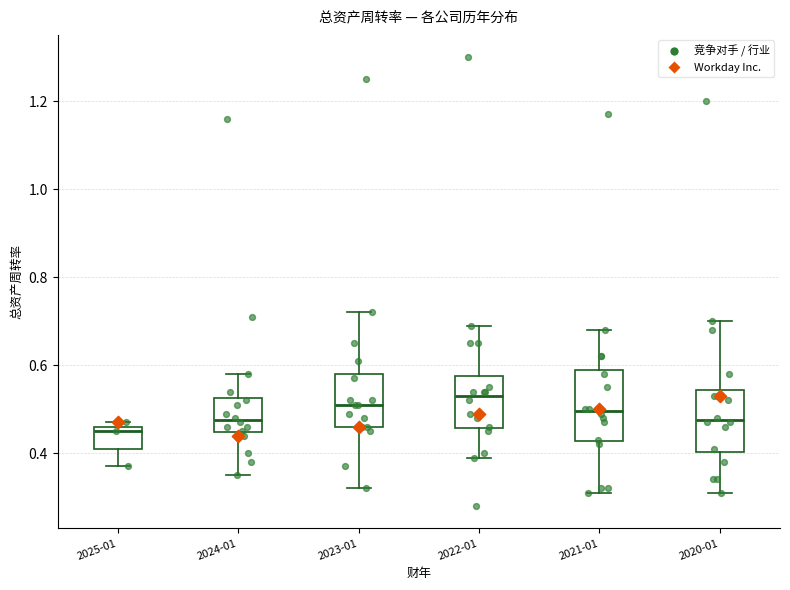

Which box is the tallest, from its lower edge to its upper edge?

2021-01